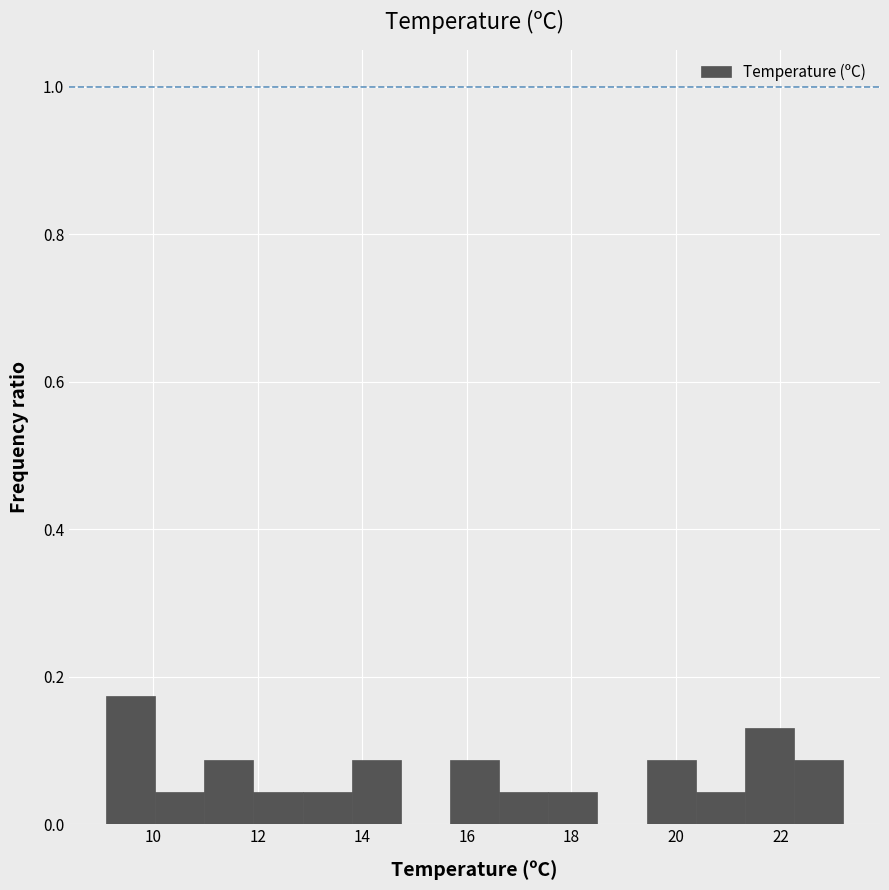

Which range on the x-axis has the tallest bar?

9.10 to 10.04